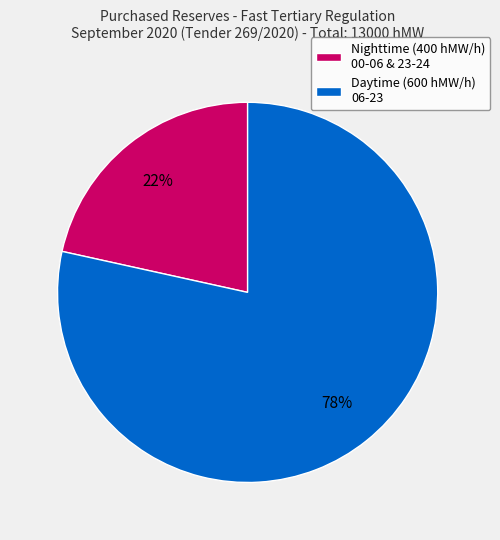

Combined, do Daytime (600 hMW/h) 06-23 and Nighttime (400 hMW/h) 00-06 & 23-24 account for over 50%?

Yes